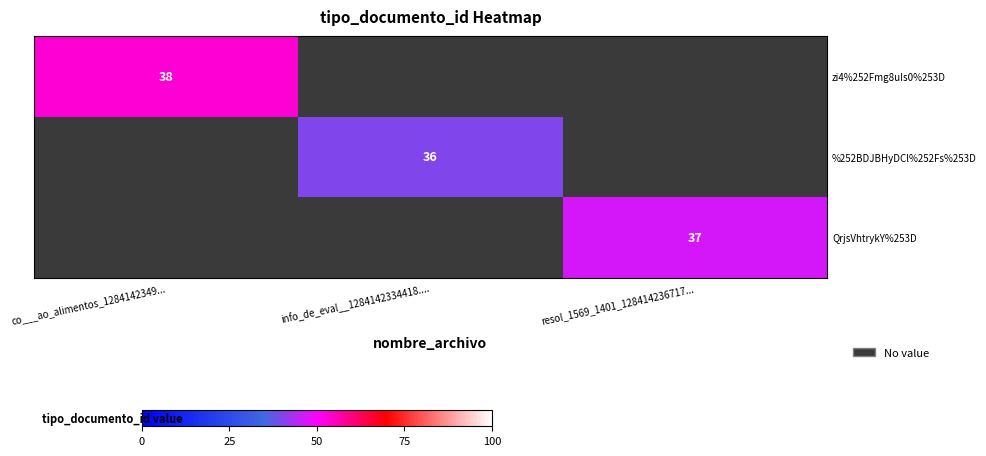

The zi4%252Fmg8uIs0%253D series shows 38 at co___ao_alimentos_1284142349.... True or false?

True